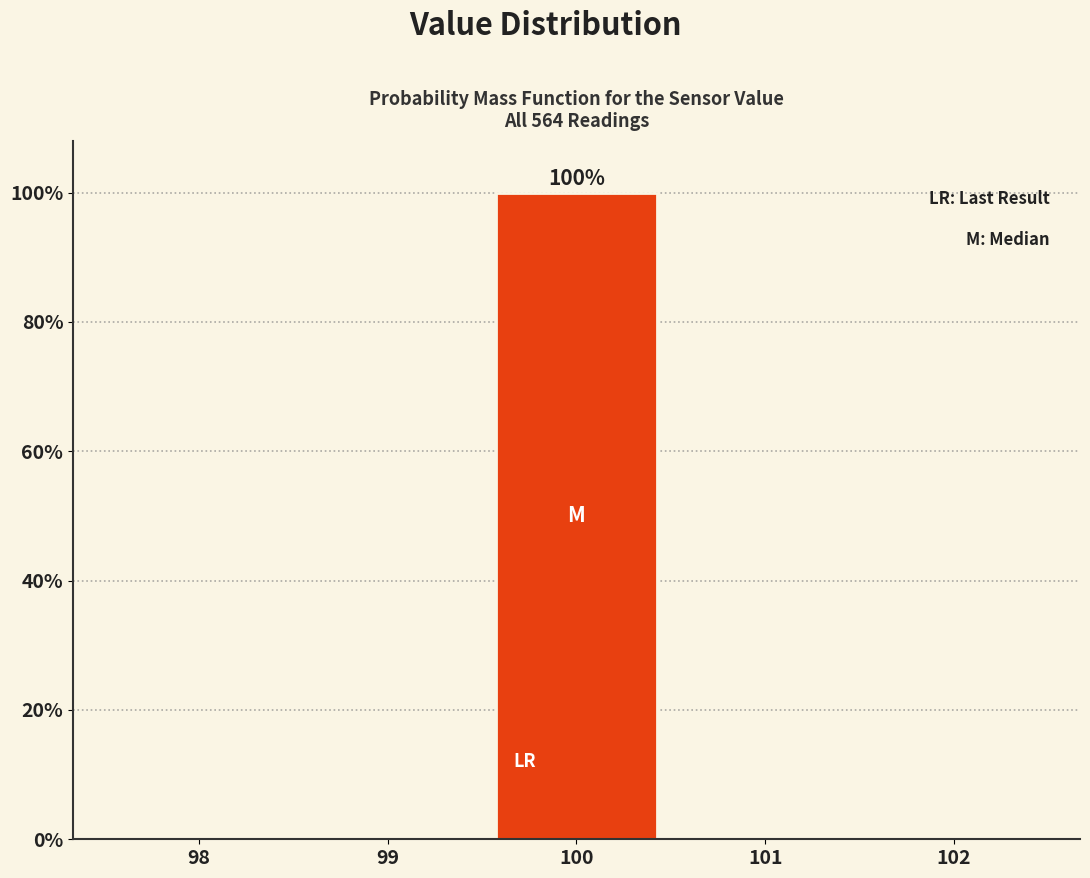

Over which range of the x-axis is the bar tallest?

99.5 to 100.5